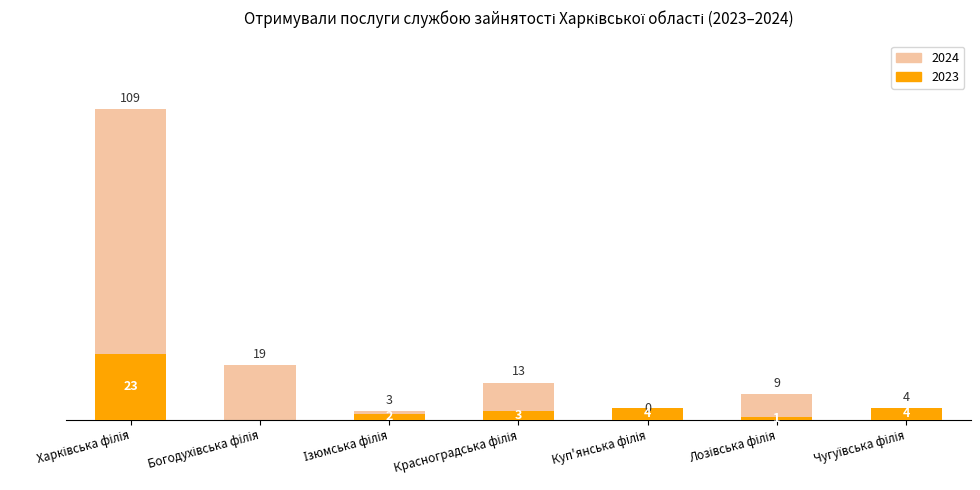

List the labels in order of 2023 value, smallest first.

Богодухівська філія, Лозівська філія, Ізюмська філія, Красноградська філія, Куп'янська філія, Чугуївська філія, Харківська філія